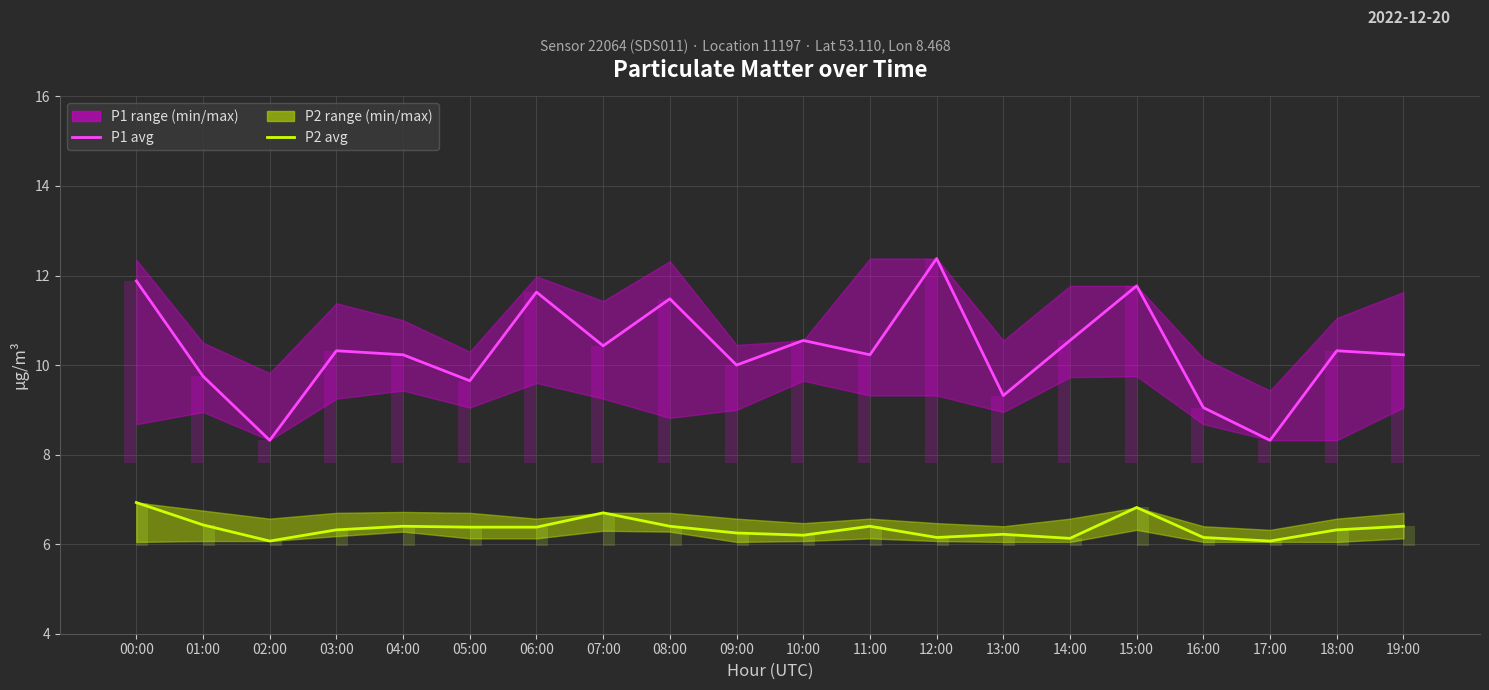

What is the label of the 14th bar from the left?

13:00